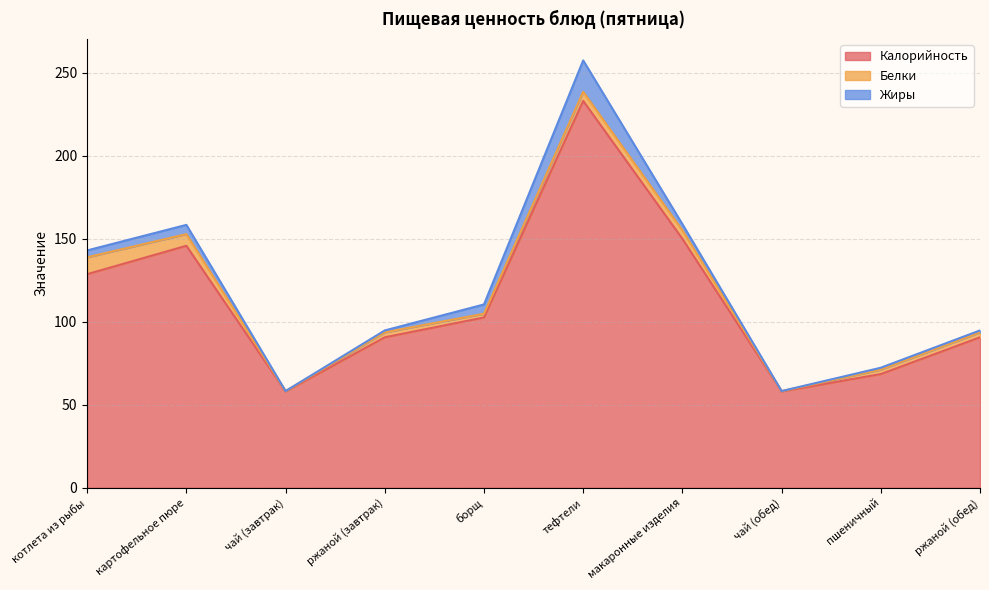

Count the number of categories in the chart.

10